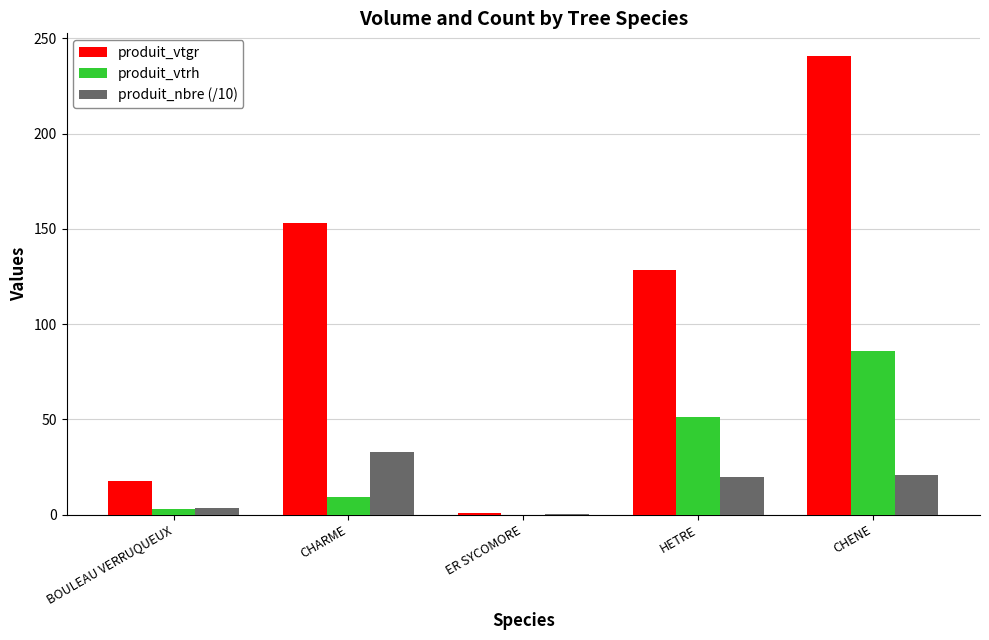

Where is produit_vtrh nearest to the value 43?

HETRE